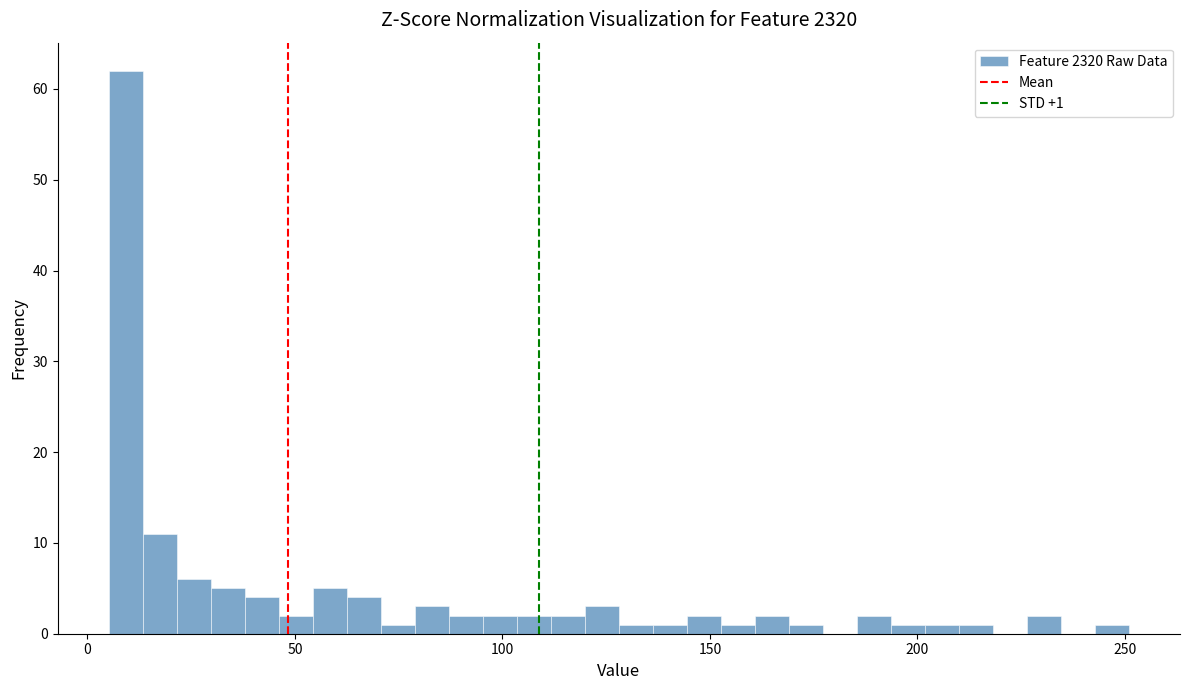

Around what value on the x-axis is the tallest bar? Give the approximate position of its centre, as read against the axis.

10